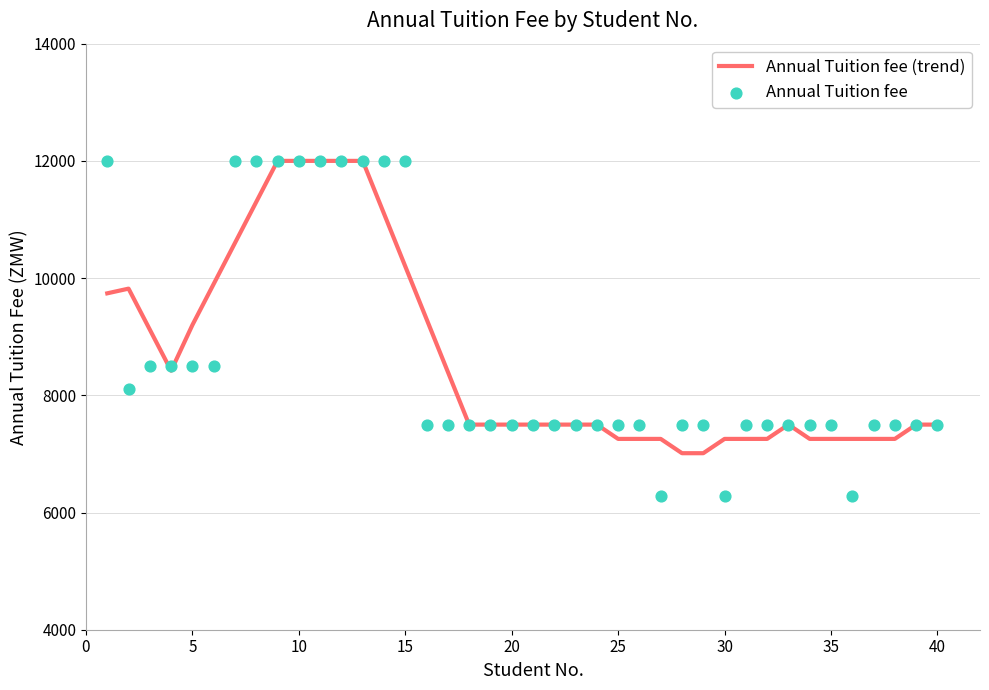

Which series has the largest Y range (max minus min)?

Annual Tuition fee